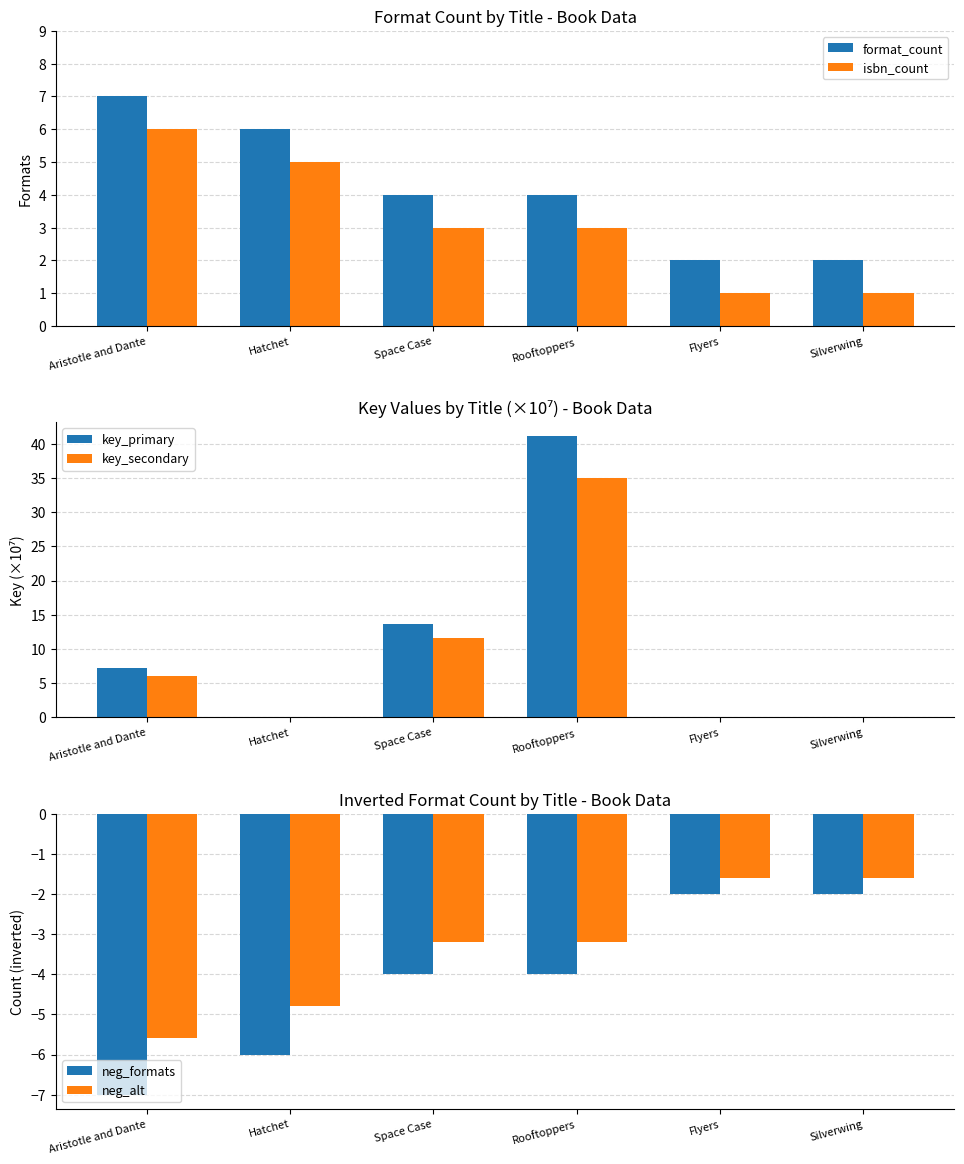

The value of format_count at Space Case is 4.0. True or false?

True